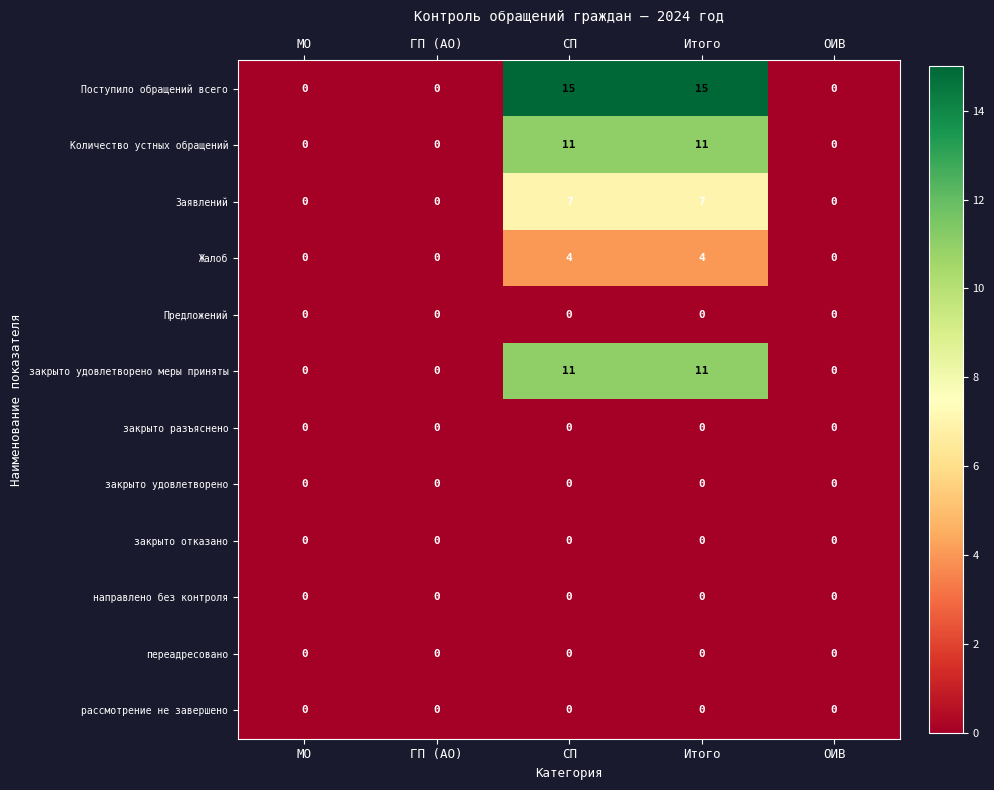

Which series has the largest range (max minus min)?

Поступило обращений всего